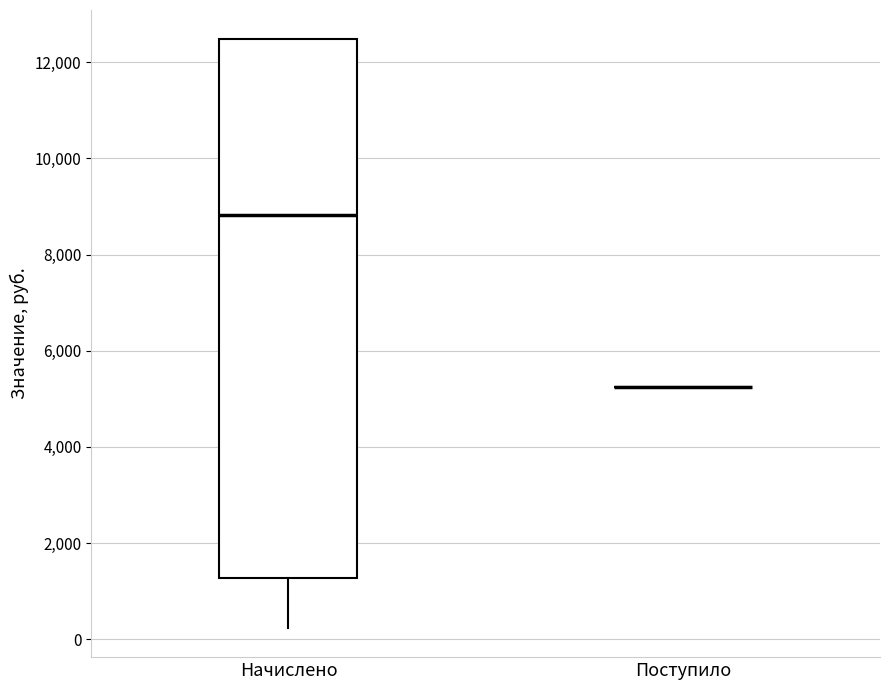

Reading left to right, read every box against the y-axis: the position of its median line, the range the box covers, and the ends of its whiskers. The values are not printed on the chart, so give them approximately, as read against the axis.

Начислено: median 8800, box 1200 to 12400, whiskers 200 to 12400
Поступило: box collapsed to a line at 5200, whiskers 5200 to 5200